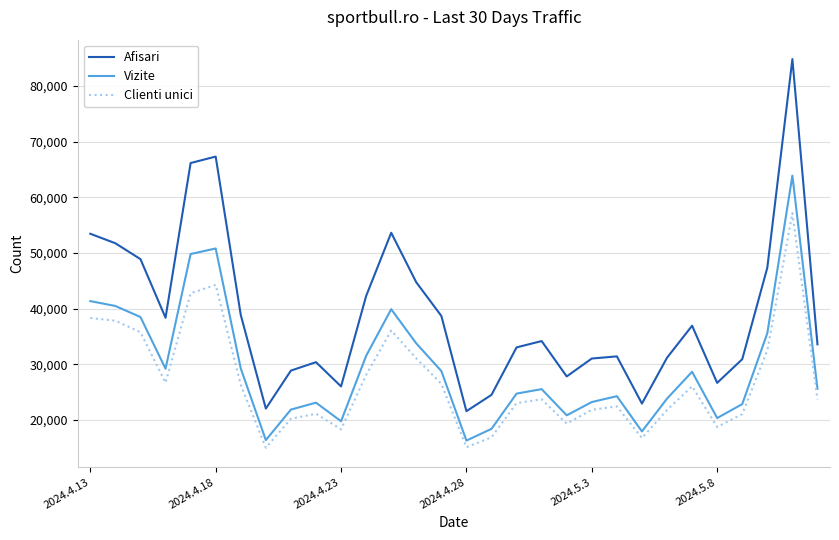

True or false: Afisari and Clienti unici cross at least once.

False